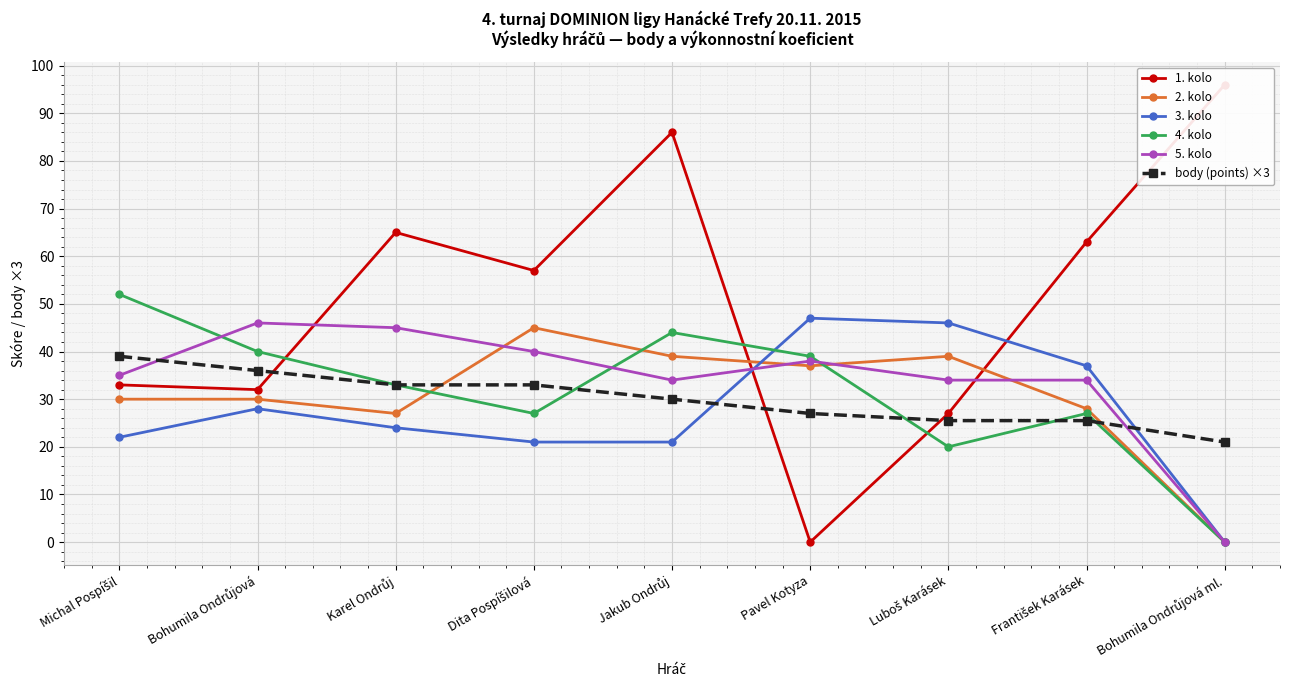

Which series ends up on top after the final intersection of 1. kolo and body (points) ×3?

1. kolo